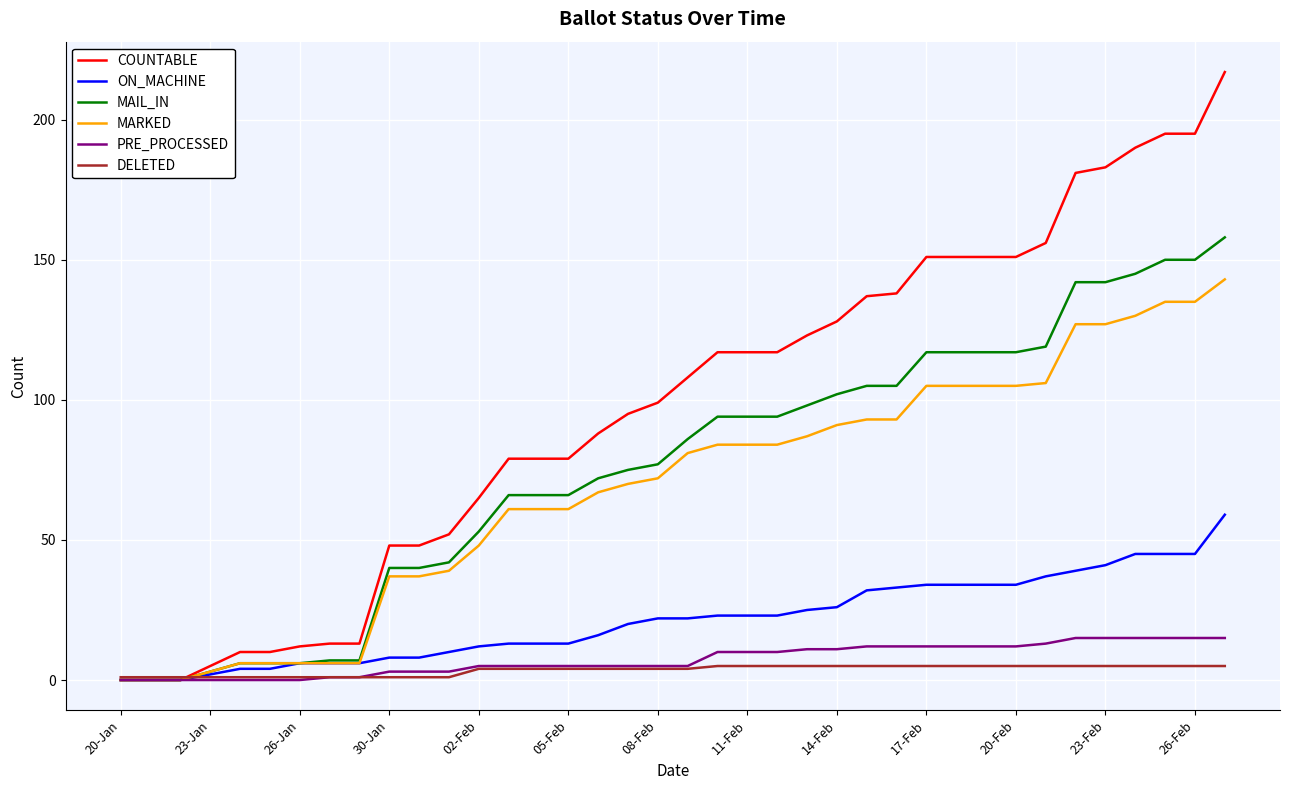

Which series has the largest total across all categories?

COUNTABLE